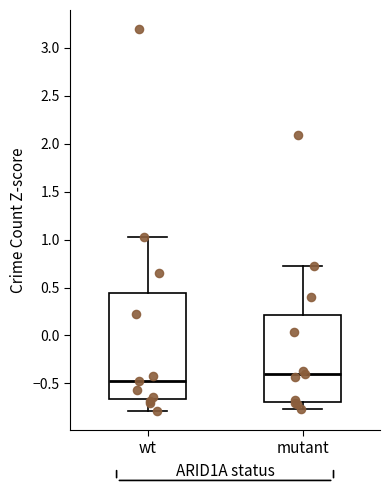

Where does the upper whisker of the box for mutant end on the y-axis? The values are not printed on the chart, so give them approximately, as read against the axis.

0.70